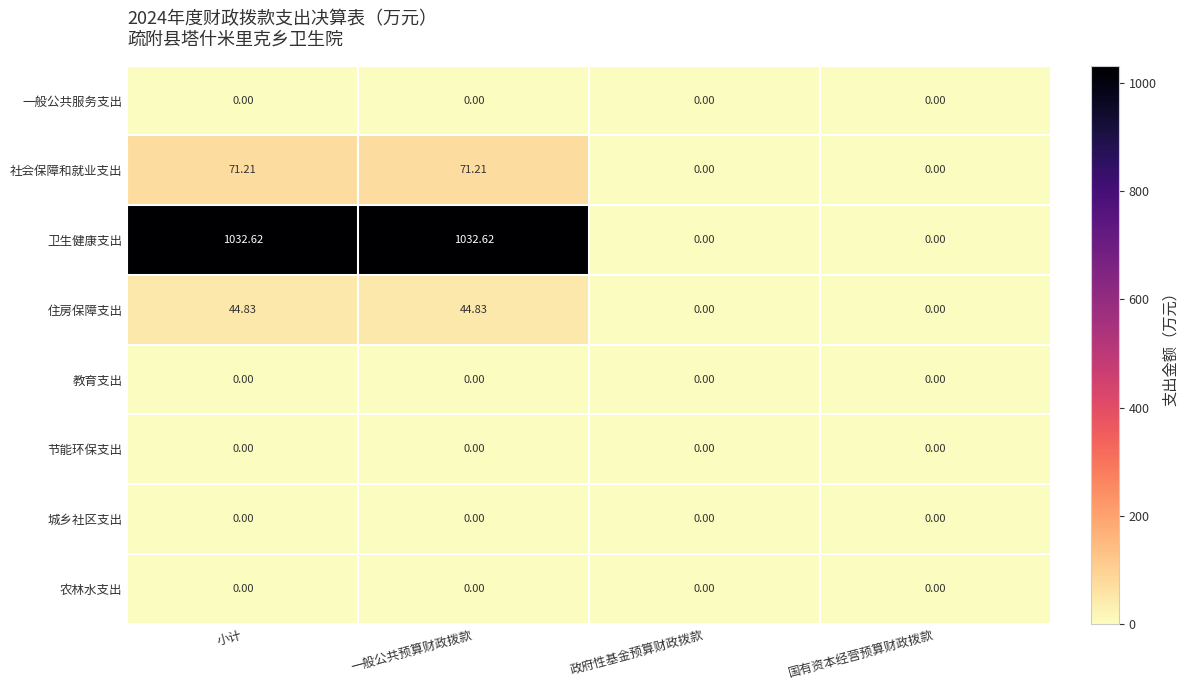

What is the greatest value displayed?

1032.6